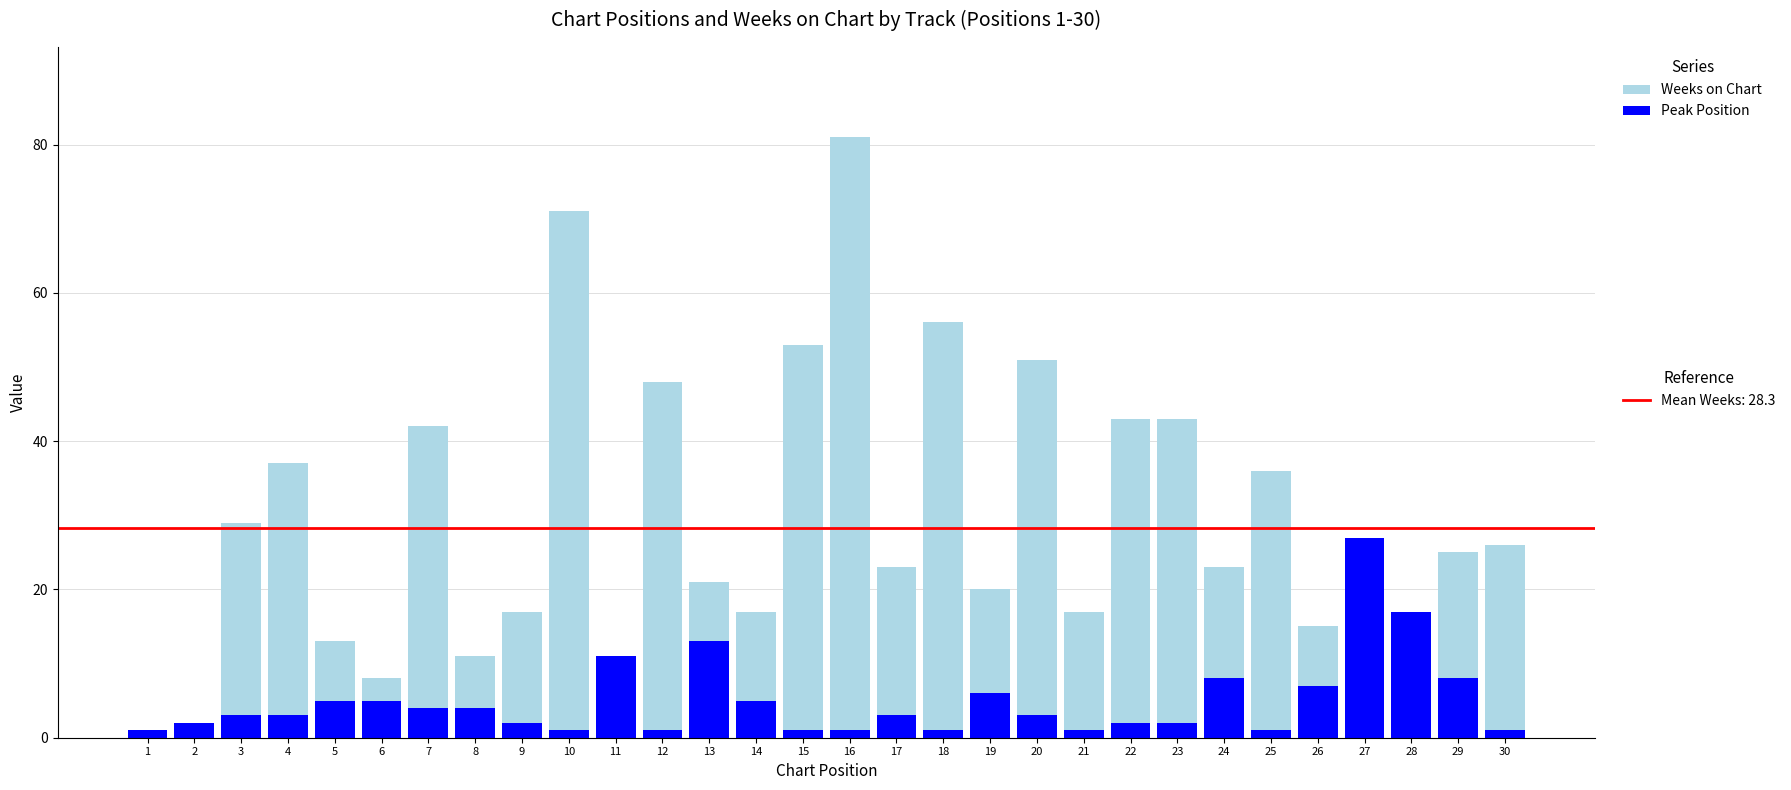

Read the Peak Position value at 24.

8